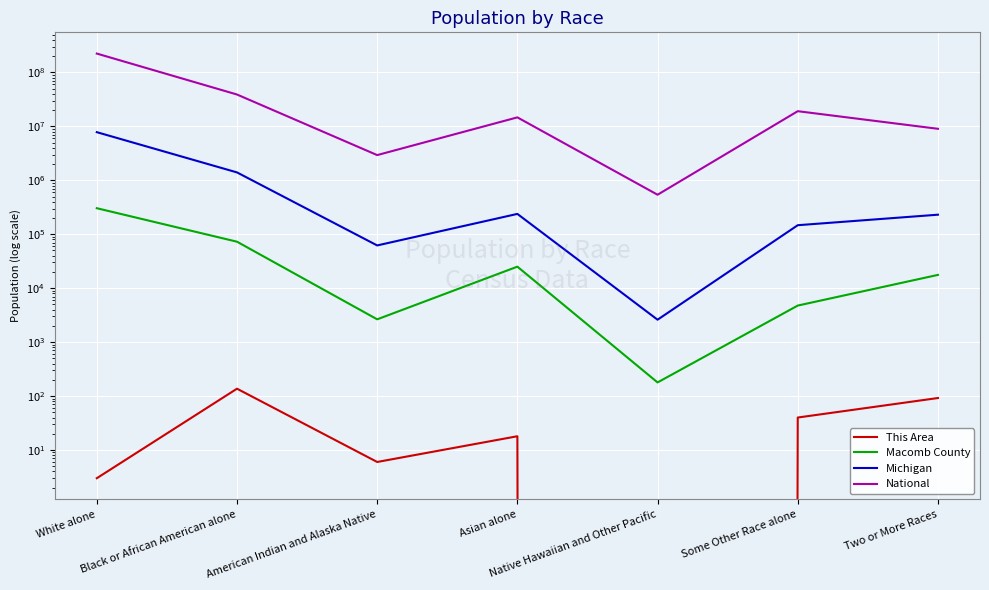

What position from the right is Black or African American alone?

6